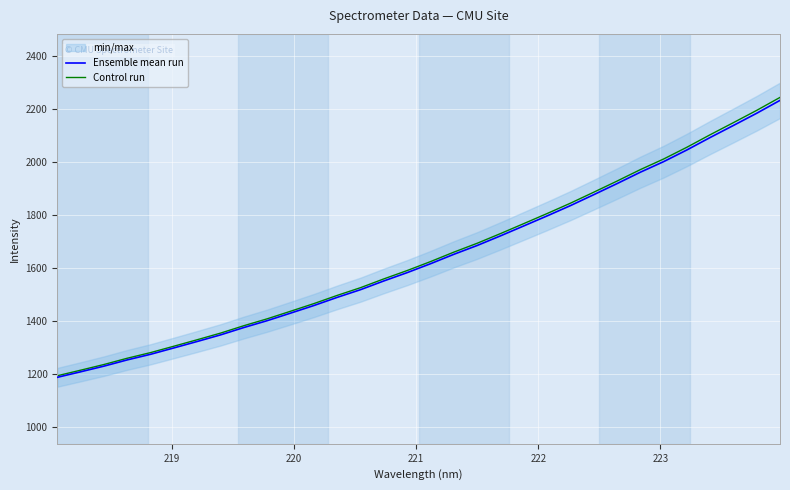

What is the highest value of the Control run series?

2244.3